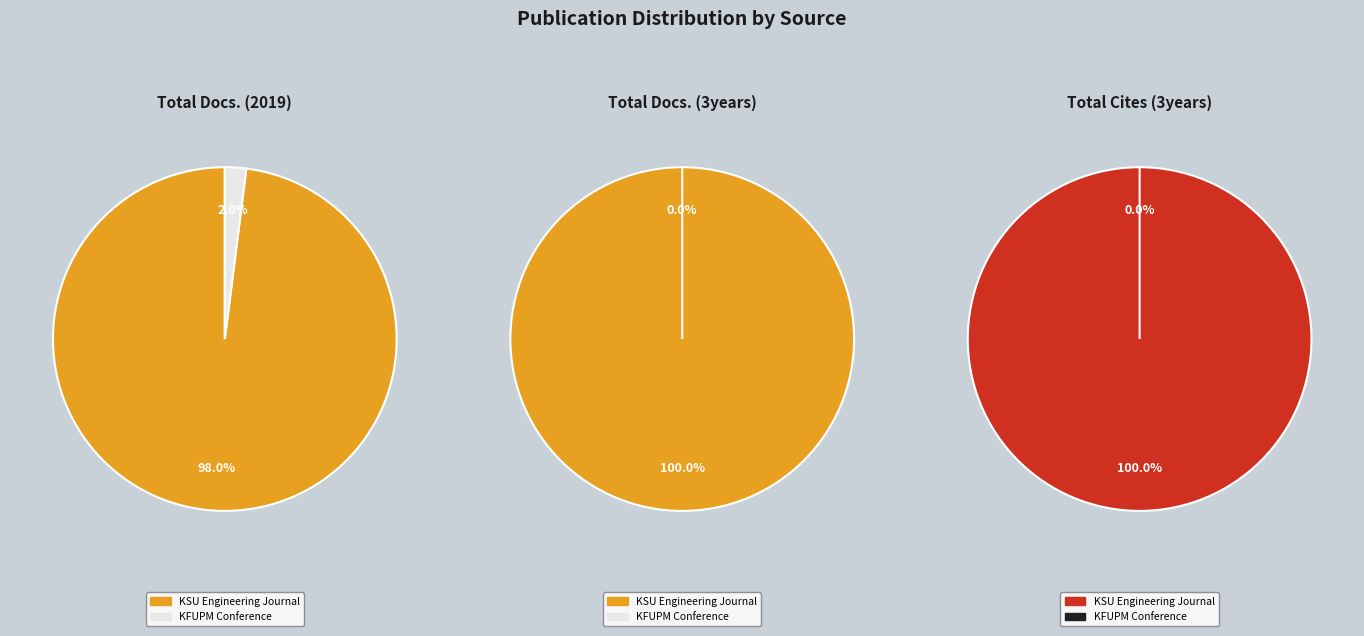

Does any single category account for the majority?

Yes